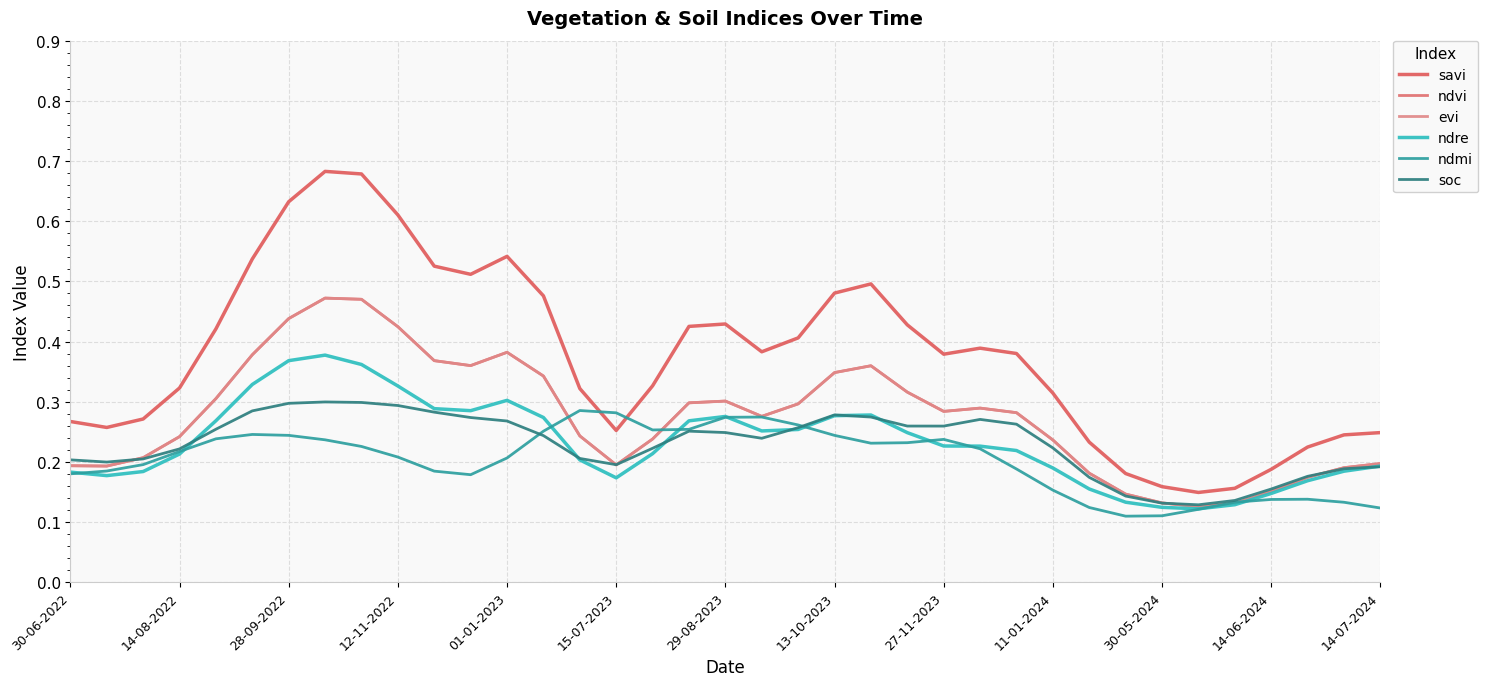

Reading left to right, transcribe all the data shown in this chart.

savi: 0.3	0.3	0.3	0.3	0.4	0.5	0.6	0.7	0.7	0.6	0.5	0.5	0.5	0.5	0.3	0.3	0.3	0.4	0.4	0.4	0.4	0.5	0.5	0.4	0.4	0.4	0.4	0.3	0.2	0.2	0.2	0.1	0.2	0.2	0.2	0.2	0.2
ndvi: 0.2	0.2	0.2	0.2	0.3	0.4	0.4	0.5	0.5	0.4	0.4	0.4	0.4	0.3	0.2	0.2	0.2	0.3	0.3	0.3	0.3	0.3	0.4	0.3	0.3	0.3	0.3	0.2	0.2	0.1	0.1	0.1	0.1	0.2	0.2	0.2	0.2
evi: 0.2	0.2	0.2	0.2	0.3	0.4	0.4	0.5	0.5	0.4	0.4	0.4	0.4	0.3	0.2	0.2	0.2	0.3	0.3	0.3	0.3	0.3	0.4	0.3	0.3	0.3	0.3	0.2	0.2	0.1	0.1	0.1	0.1	0.2	0.2	0.2	0.2
ndre: 0.2	0.2	0.2	0.2	0.3	0.3	0.4	0.4	0.4	0.3	0.3	0.3	0.3	0.3	0.2	0.2	0.2	0.3	0.3	0.3	0.3	0.3	0.3	0.2	0.2	0.2	0.2	0.2	0.2	0.1	0.1	0.1	0.1	0.1	0.2	0.2	0.2
ndmi: 0.2	0.2	0.2	0.2	0.2	0.2	0.2	0.2	0.2	0.2	0.2	0.2	0.2	0.3	0.3	0.3	0.3	0.3	0.3	0.3	0.3	0.2	0.2	0.2	0.2	0.2	0.2	0.2	0.1	0.1	0.1	0.1	0.1	0.1	0.1	0.1	0.1
soc: 0.2	0.2	0.2	0.2	0.3	0.3	0.3	0.3	0.3	0.3	0.3	0.3	0.3	0.2	0.2	0.2	0.2	0.3	0.2	0.2	0.3	0.3	0.3	0.3	0.3	0.3	0.3	0.2	0.2	0.1	0.1	0.1	0.1	0.2	0.2	0.2	0.2